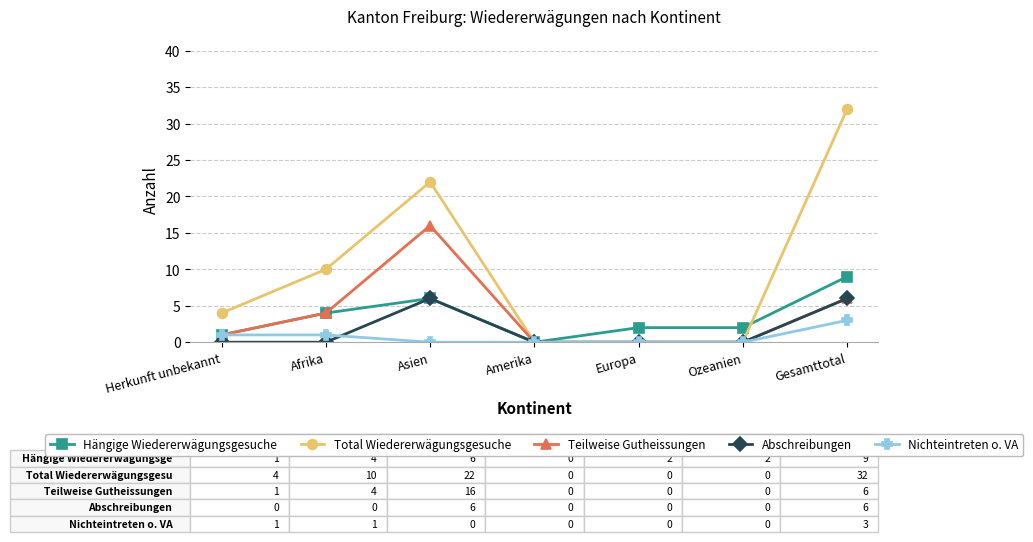

Which series has the largest range (max minus min)?

Total Wiedererwägungsgesuche